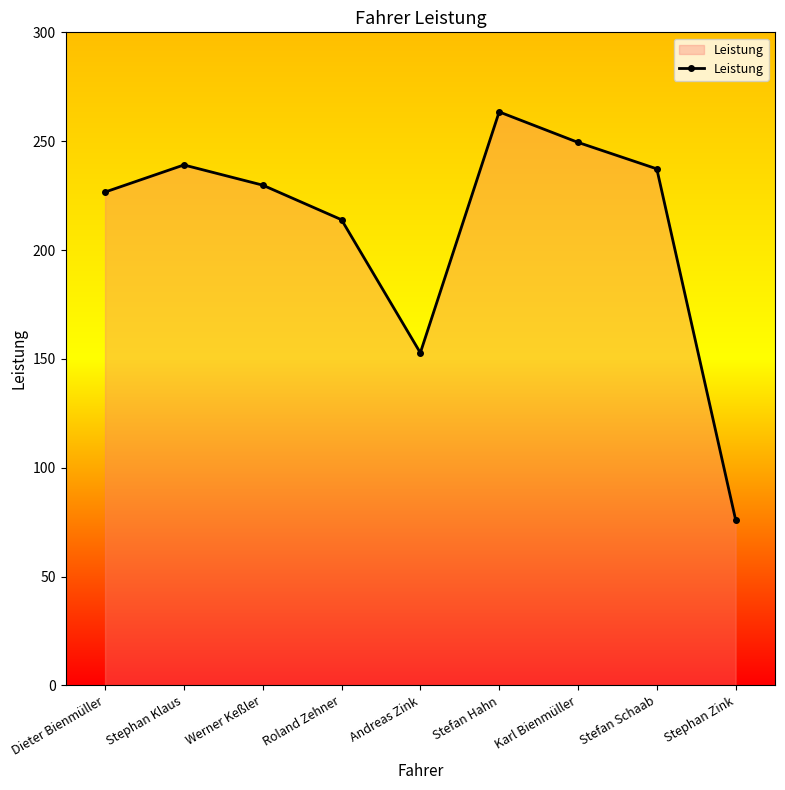

The value at Stephan Zink is 113.7. True or false?

False